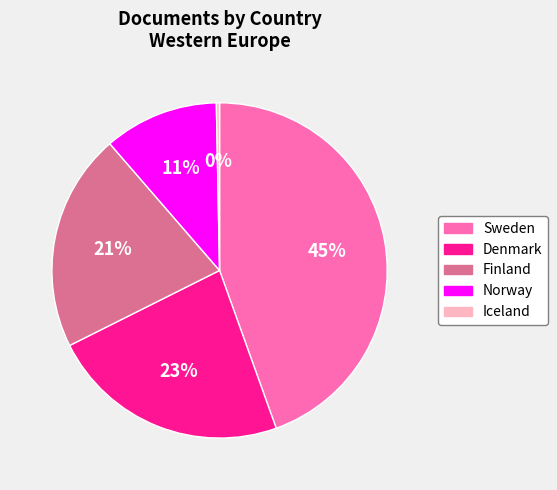

Which category has the biggest portion of the pie?

Sweden